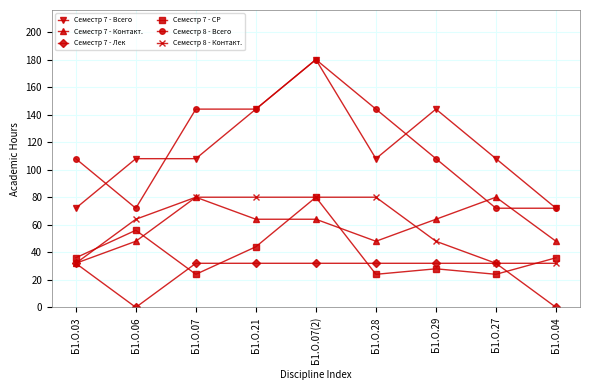

Which label corresponds to the largest value in the chart?

Б1.О.07(2)